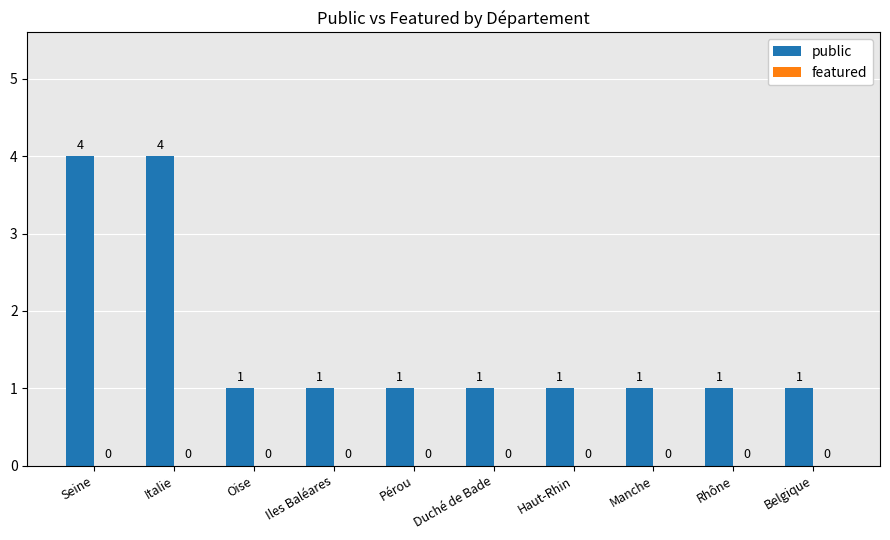

How many values are between 1 and 2?

8